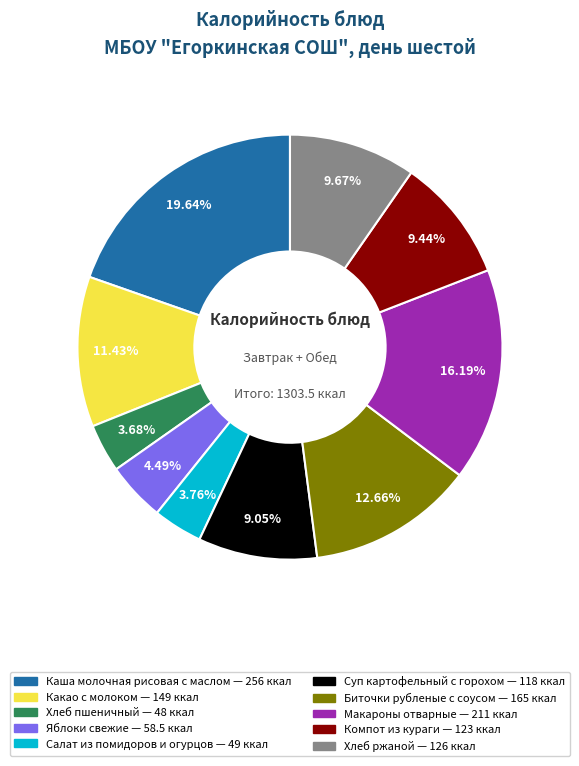

Between Суп картофельный с горохом and Яблоки свежие, which is larger?

Суп картофельный с горохом